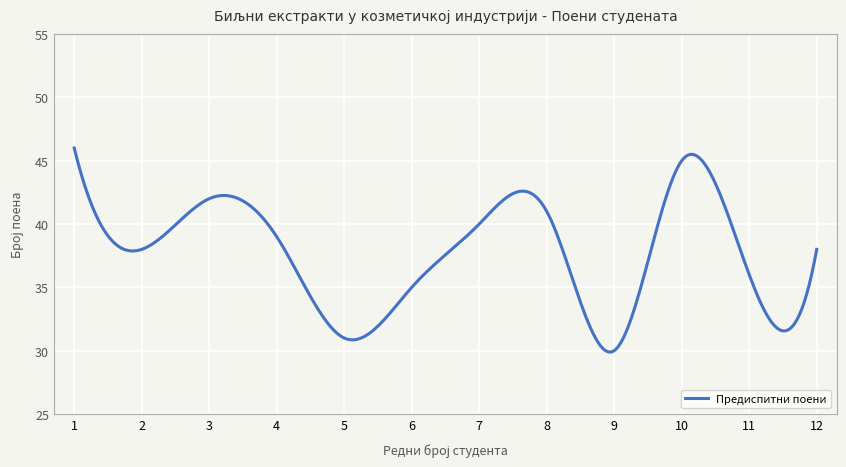

What is the difference between the maximum and minimum values?

16.1